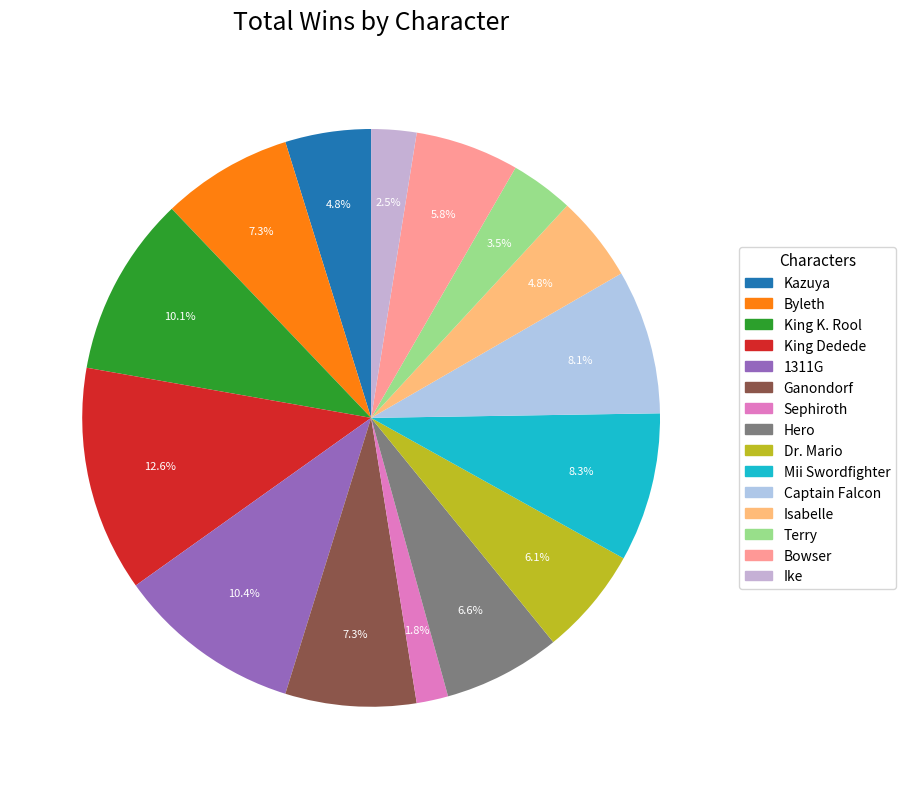

The Kazuya slice represents 1% of the pie. True or false?

False